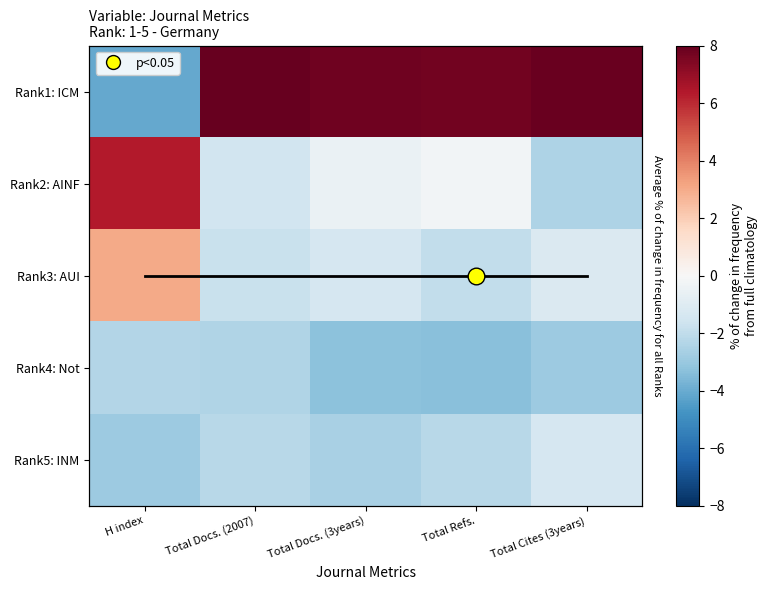

What is the spread (max minus min) of values at H index?

10.4